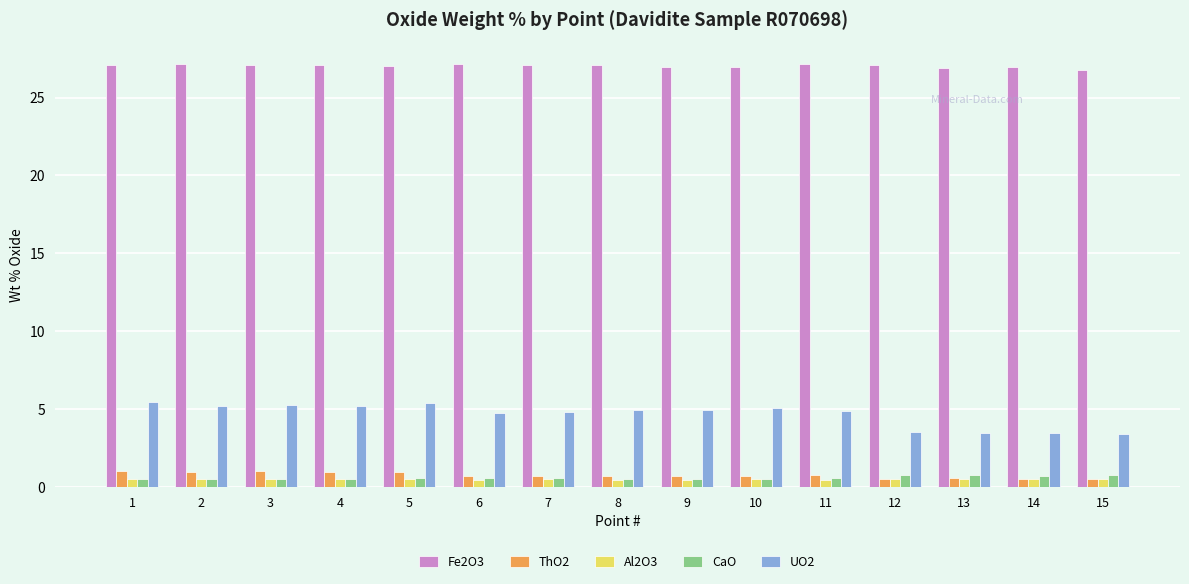

What is the difference between the maximum and minimum values in the Al2O3 series?

0.1